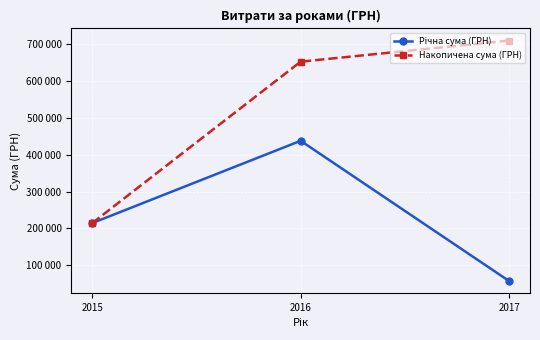

What is the total value across all series at 2017?

766709.8